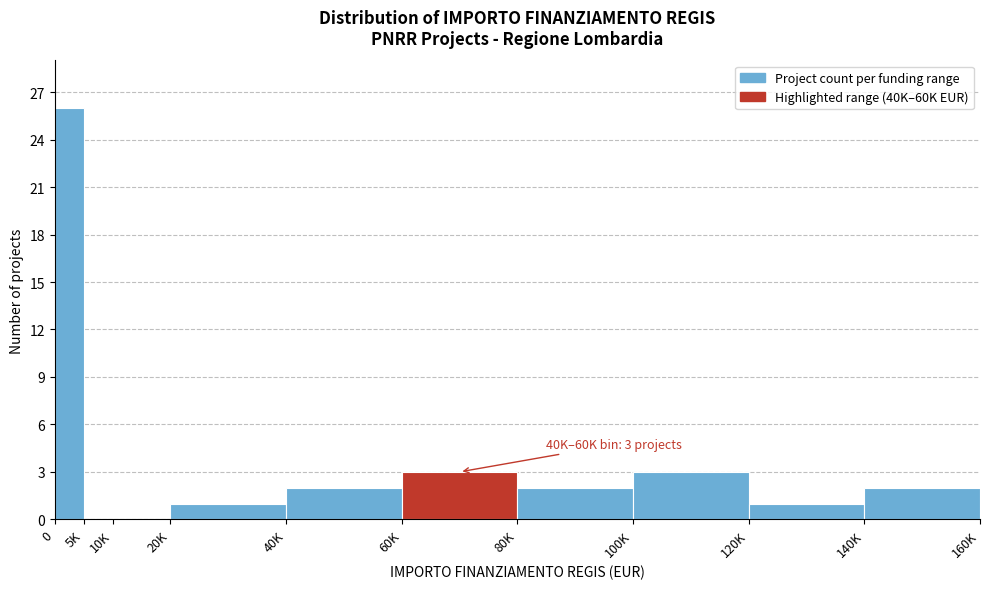

Reading right to left, what are all the values shown in this chart?

140K=2	120K=1	100K=3	80K=2	60K=3	40K=2	20K=1	10K=0	5K=0	0=26